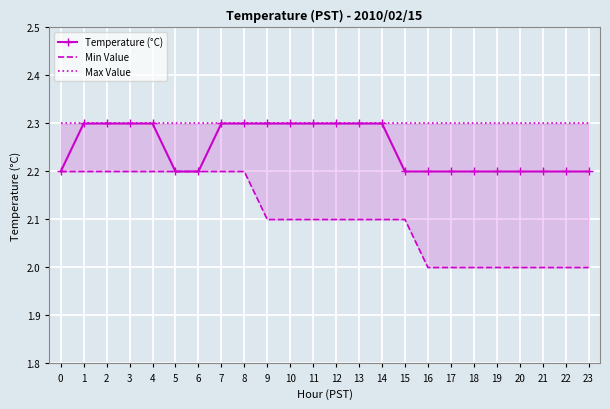

How many lines are shown in the chart?

3